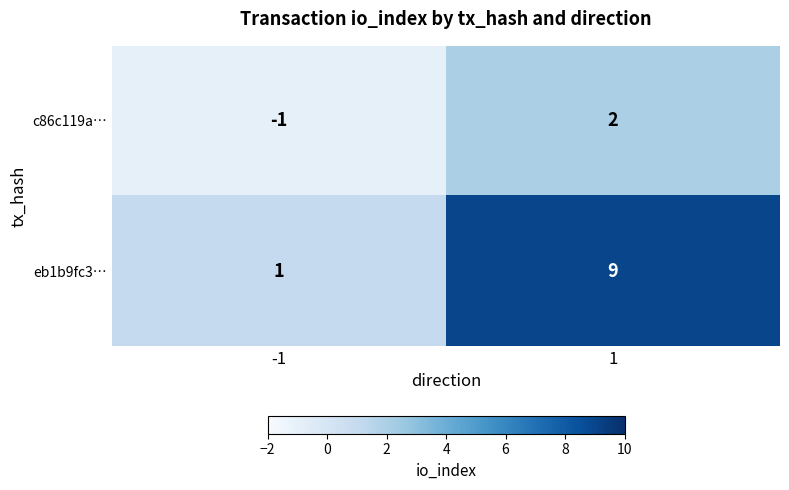

List the labels in order of c86c119a… value, largest first.

1, -1